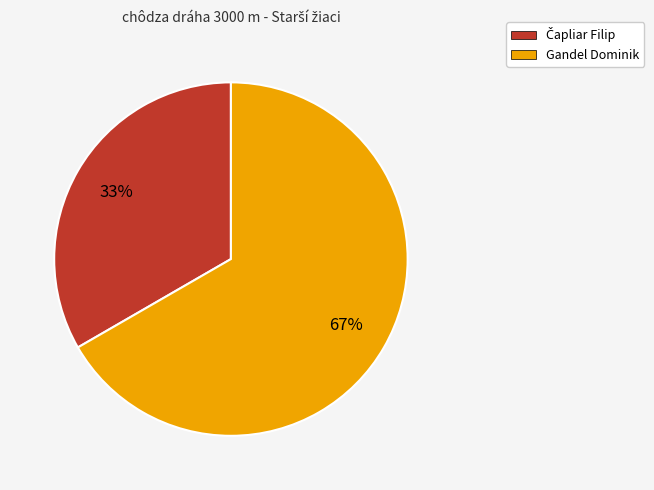

To the nearest percent, what percentage of the pie is Gandel Dominik?

67%